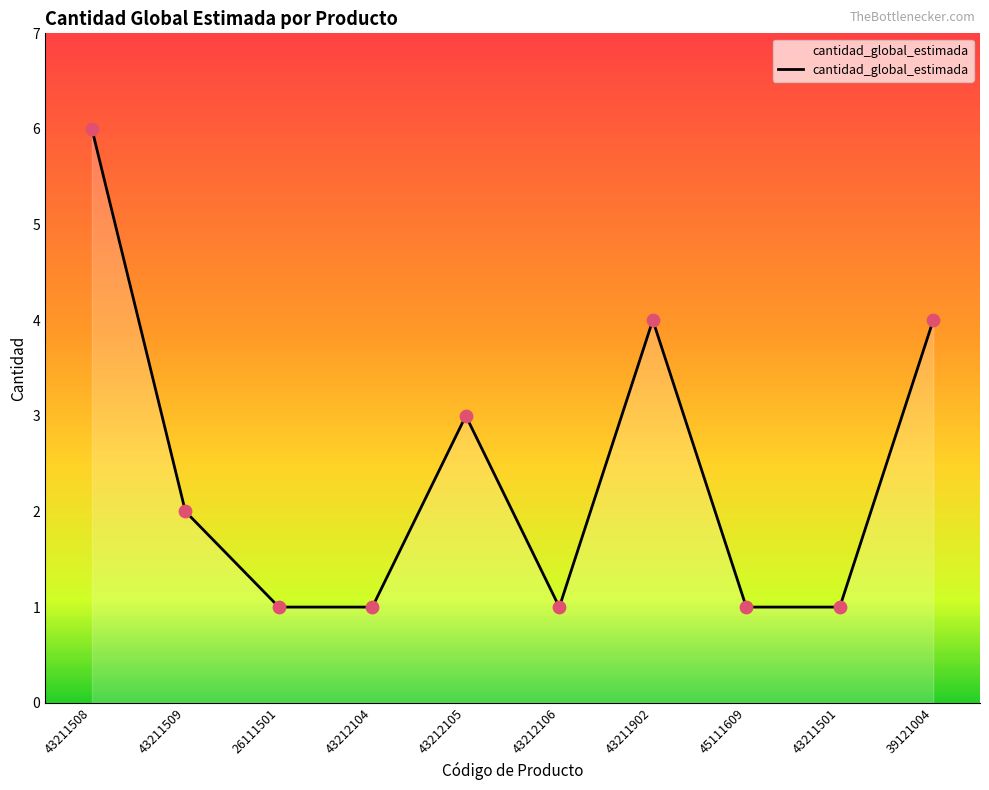

What is the change in value from 43211508 to 45111609?

-5